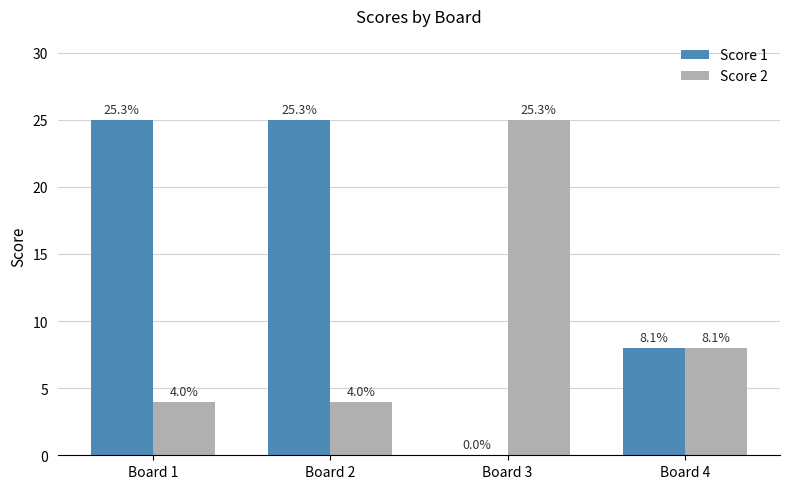

Is the value of Score 1 at Board 3 greater than the value of Score 2 at Board 4?

No